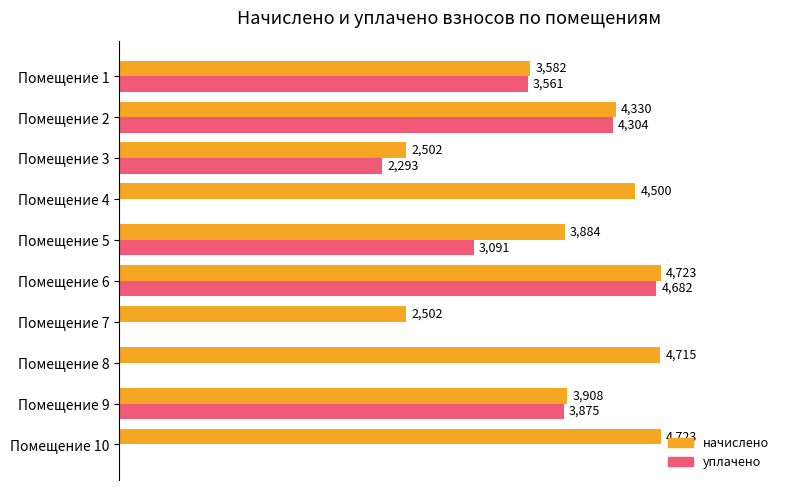

At which label is начислено closest to 3612?

Помещение 1